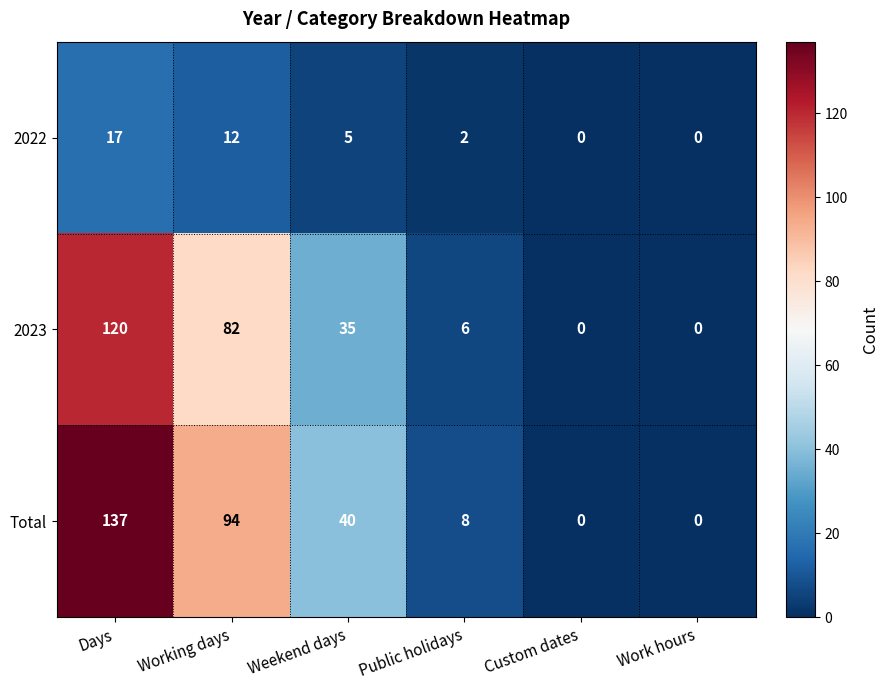

Which series has the largest range (max minus min)?

Total